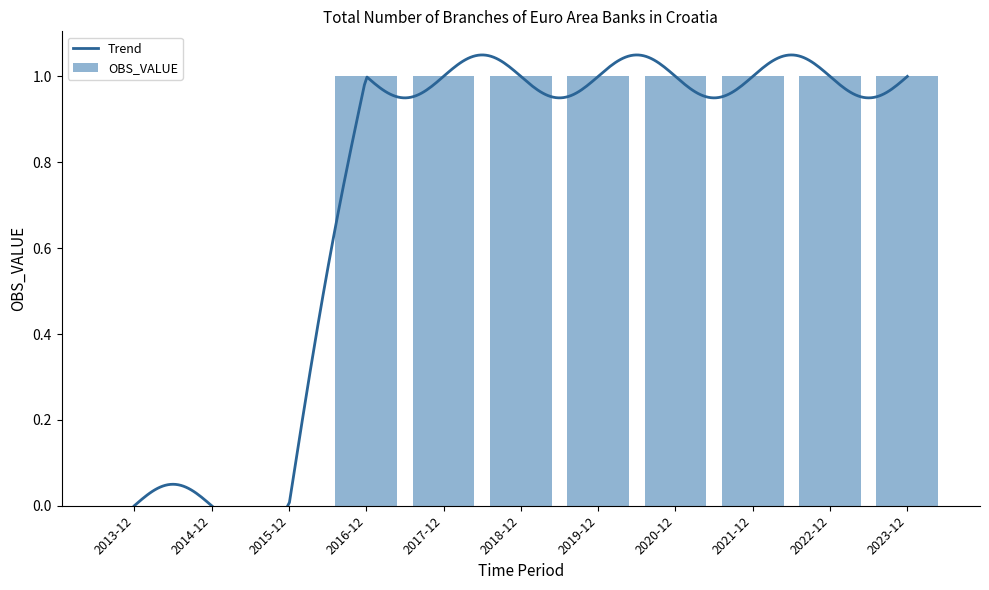

Reading left to right, list all the values displayed in this chart.

0	0	0	1	1	1	1	1	1	1	1